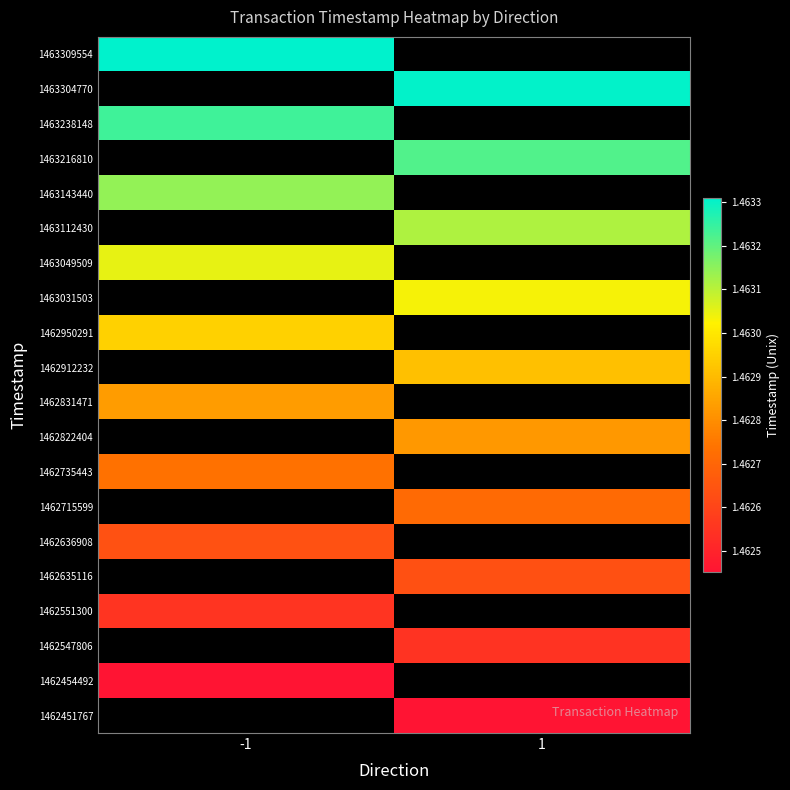

True or false: 1462635116 has a value of 1462635116.0 at 1.

True